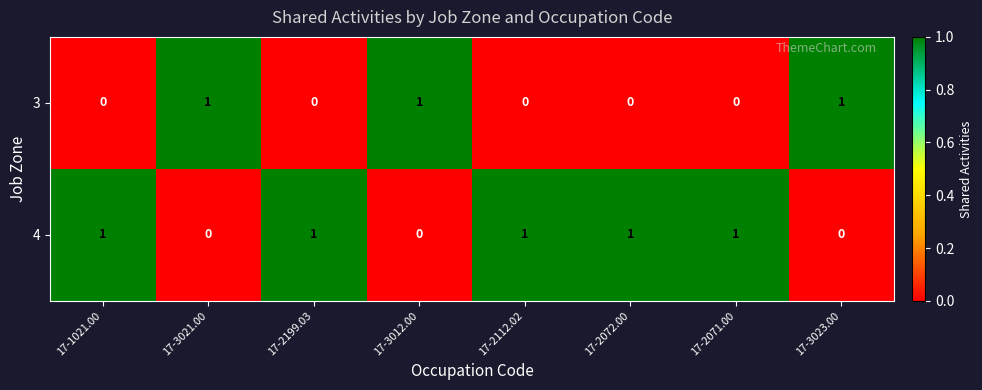

How many distinct data groups are displayed?

2